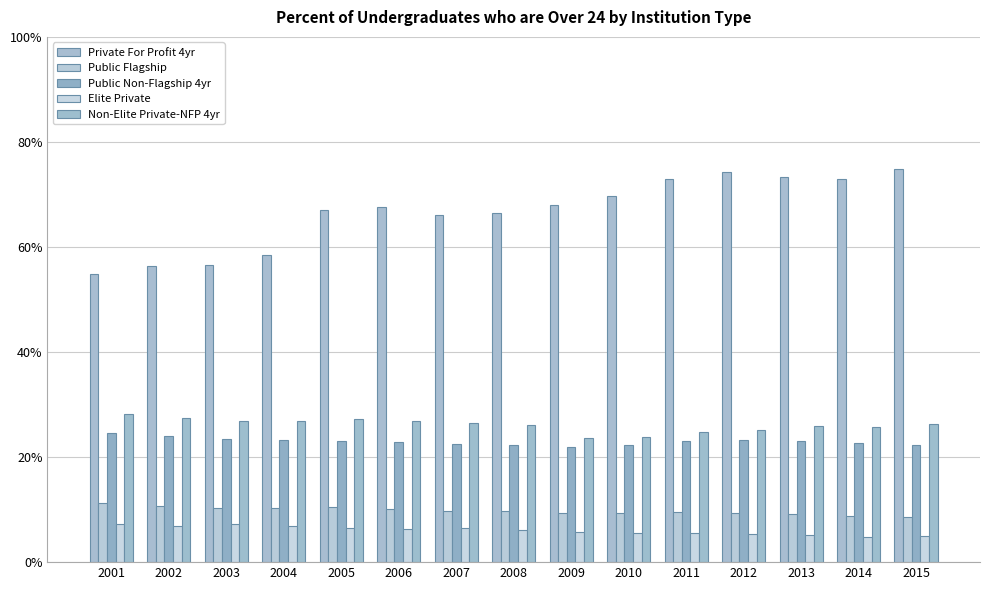

Between 2001 and 2009, which series saw the biggest shift?

Private For Profit 4yr